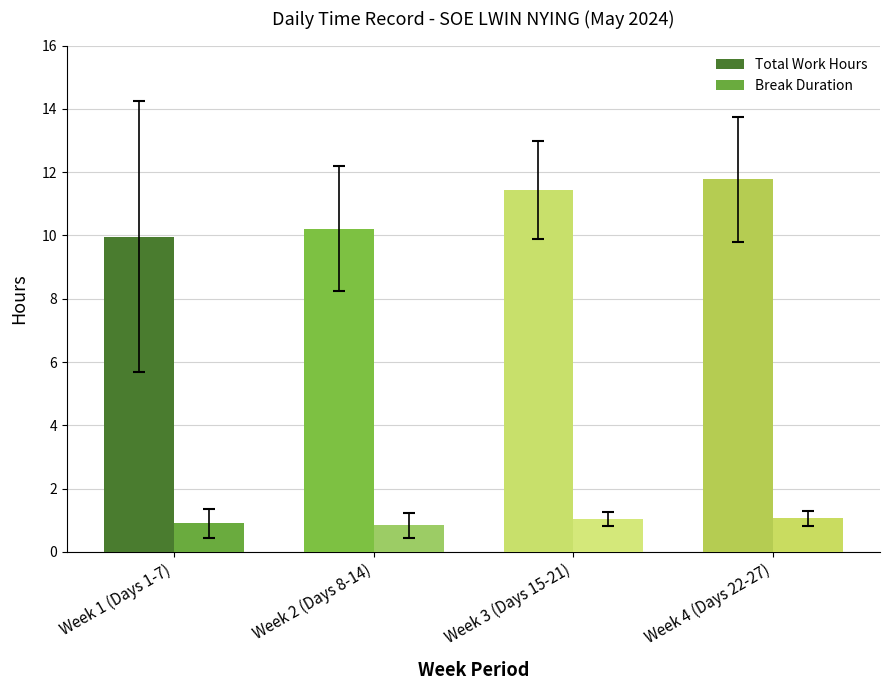

Does the chart contain any negative values?

No